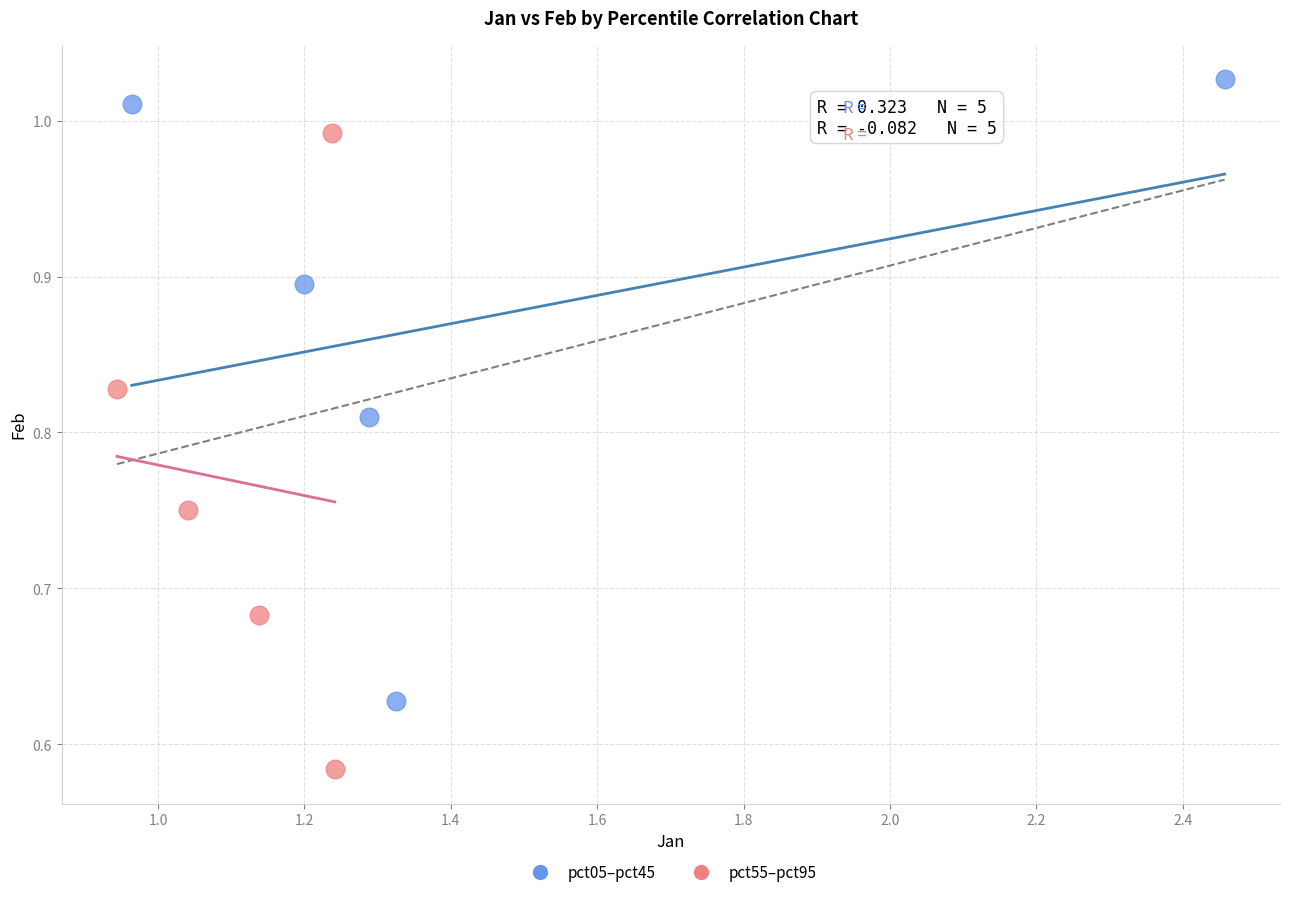

Which series reaches the maximum Y coordinate?

pct05–pct45